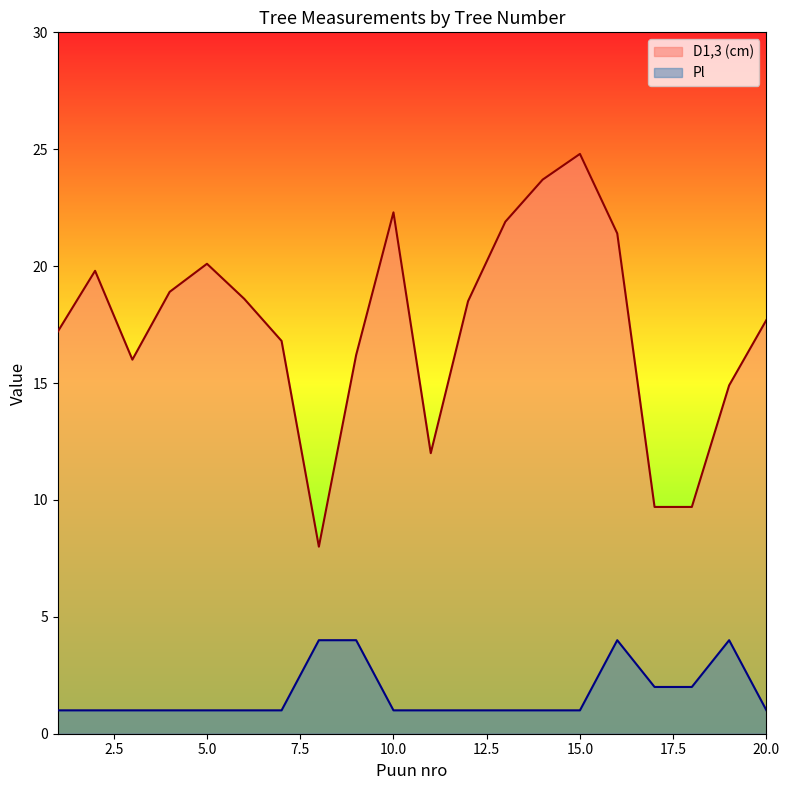

List the series in order of their peak value, highest first.

D1,3 (cm), Pl